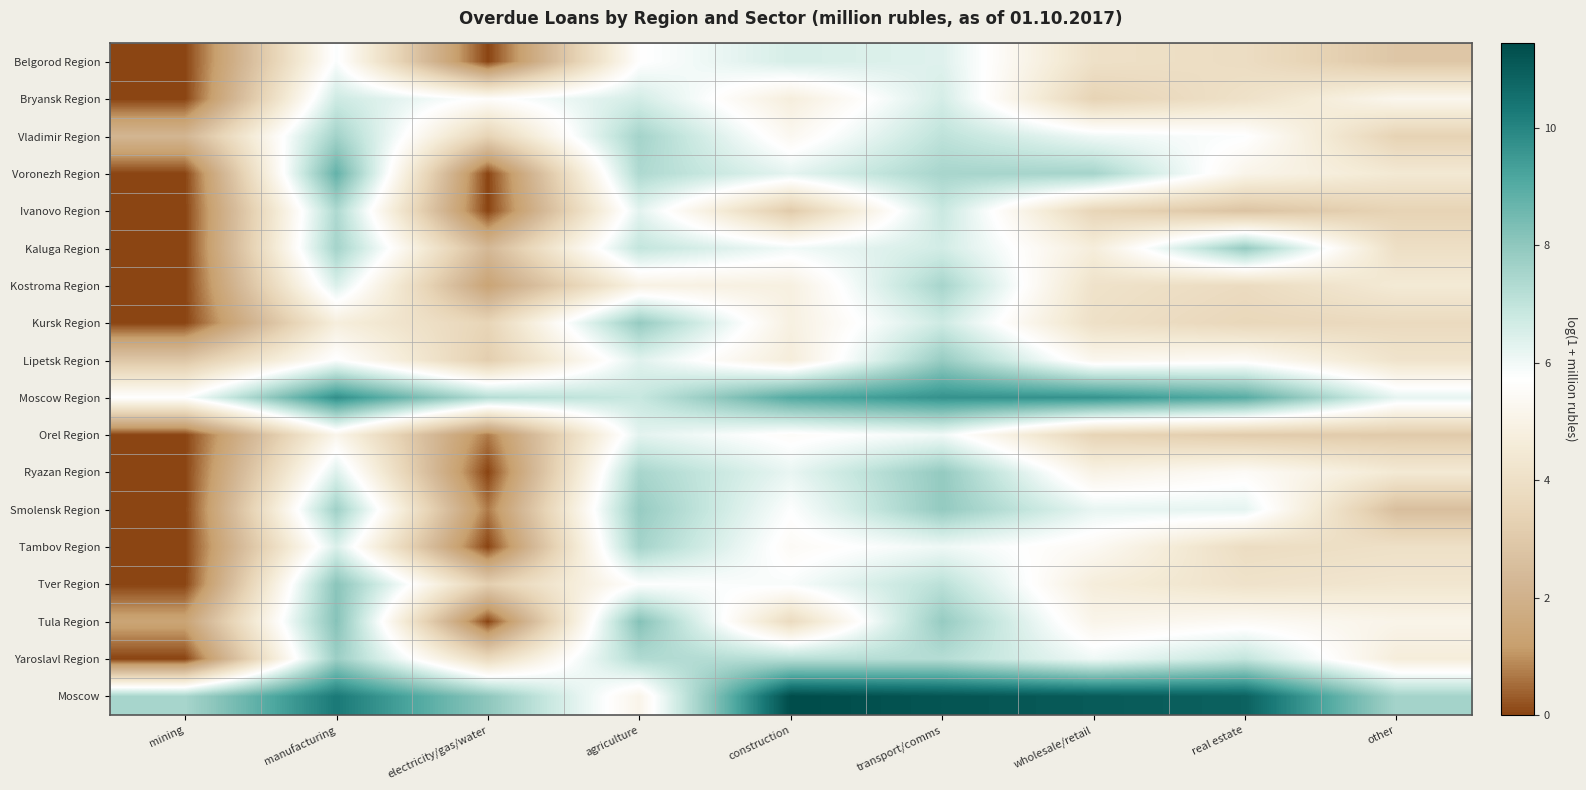

Which series has the largest range (max minus min)?

Voronezh Region